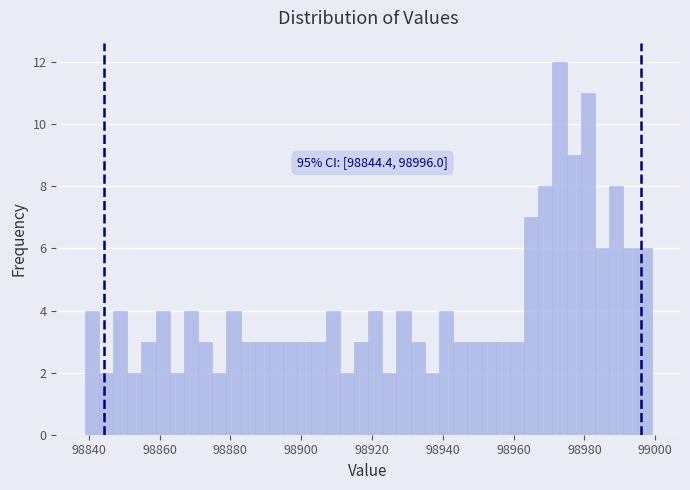

Around what value on the x-axis is the tallest bar? Give the approximate position of its centre, as read against the axis.

98972